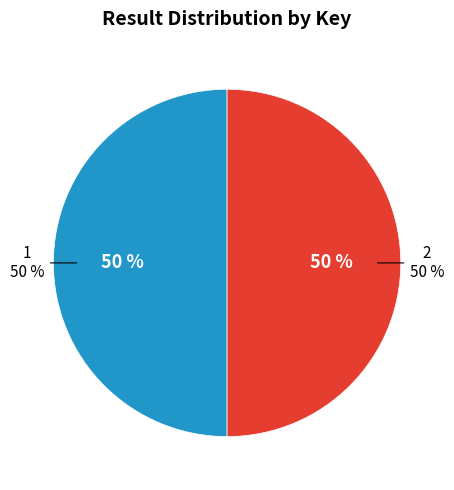

True or false: 2 accounts for 37% of the total.

False